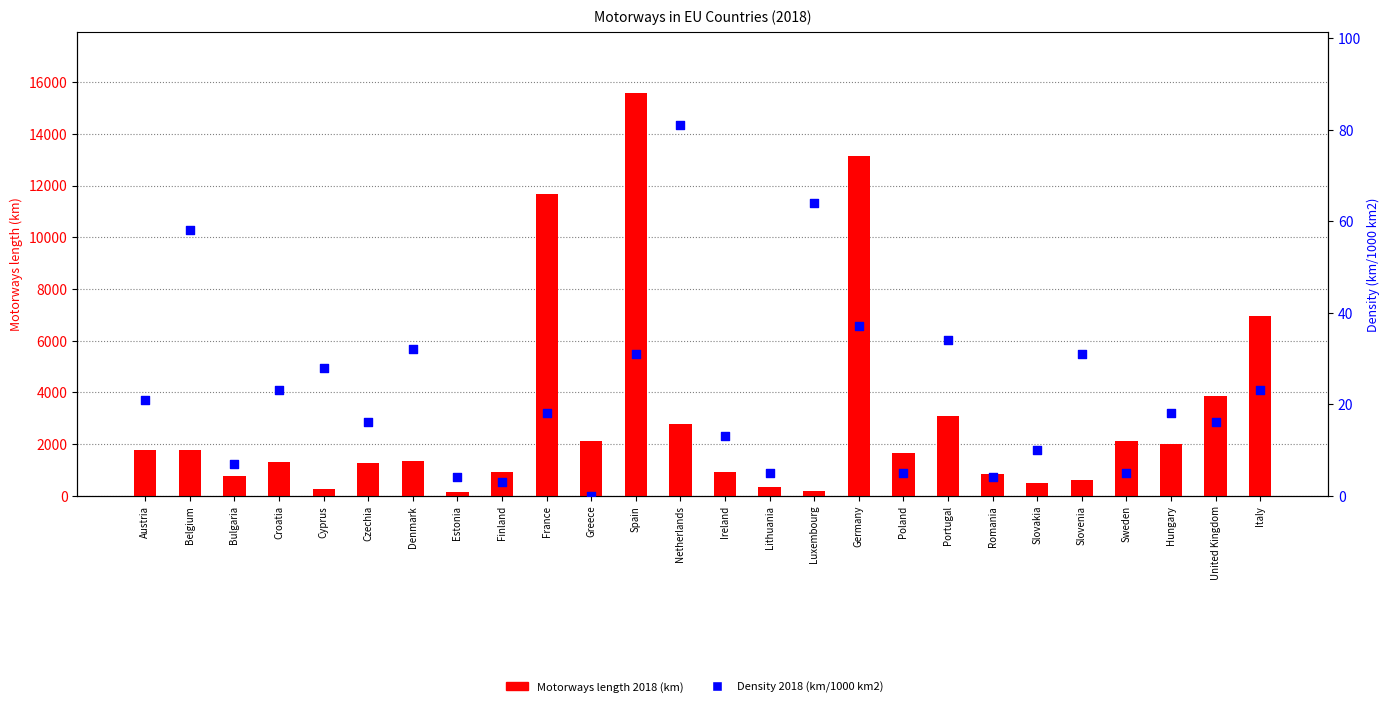

Which series reaches the minimum Y coordinate?

Density 2018 (km/1000 km2)